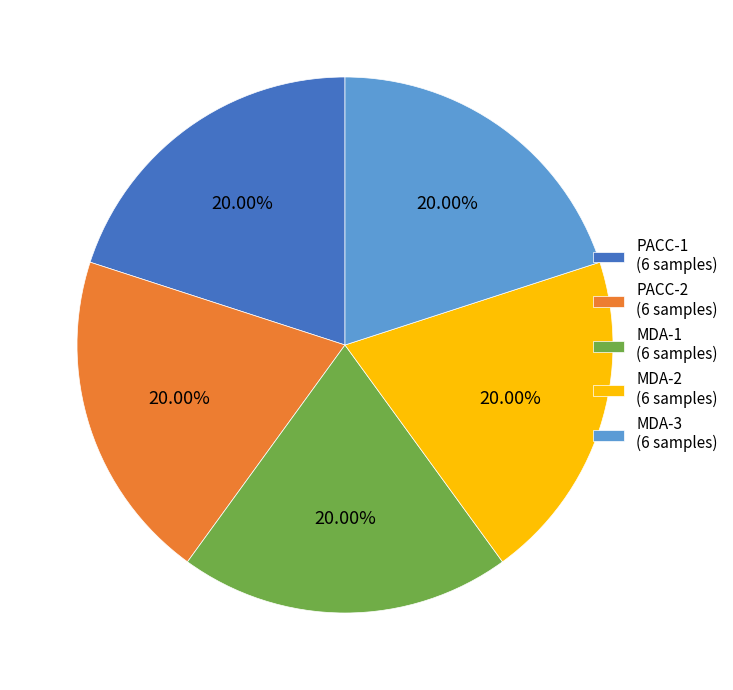

Does any single category account for the majority?

No